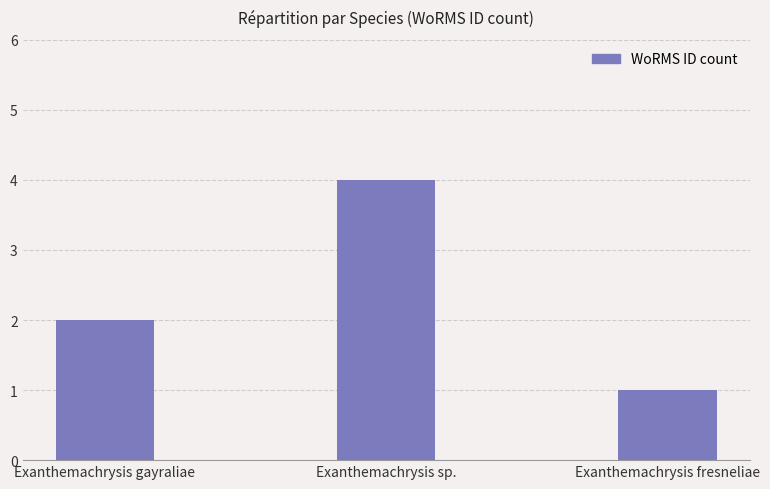

Count the number of categories in the chart.

3